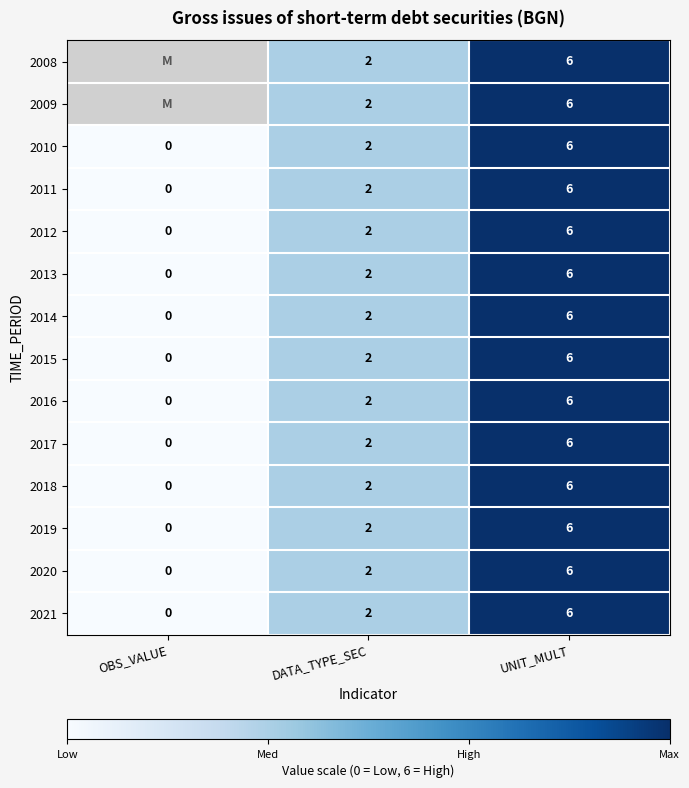

What is the greatest value displayed?

6.0